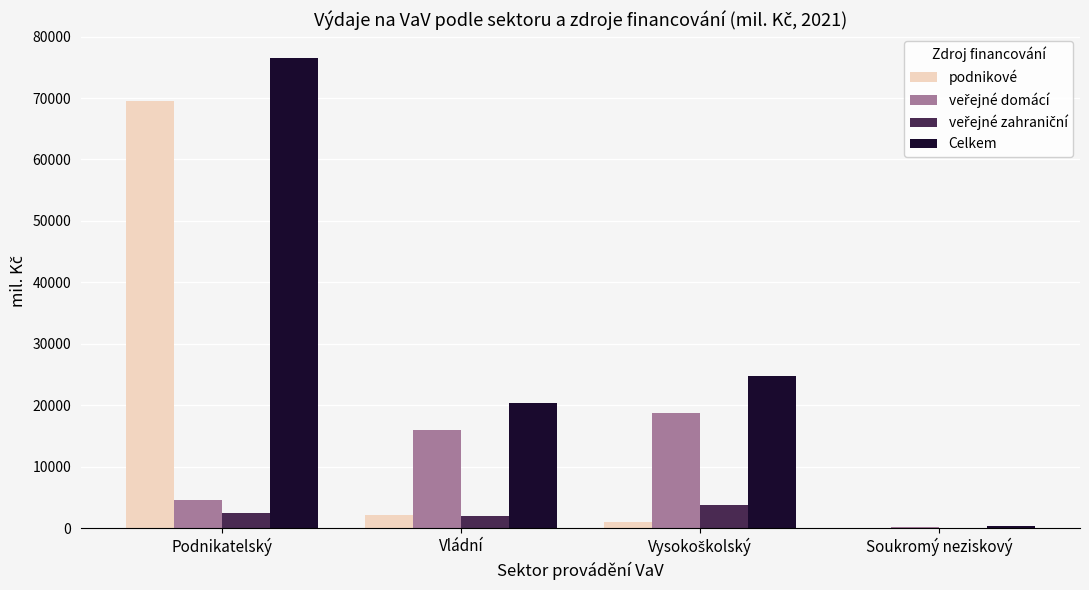

Which label corresponds to the largest value in the chart?

Podnikatelský